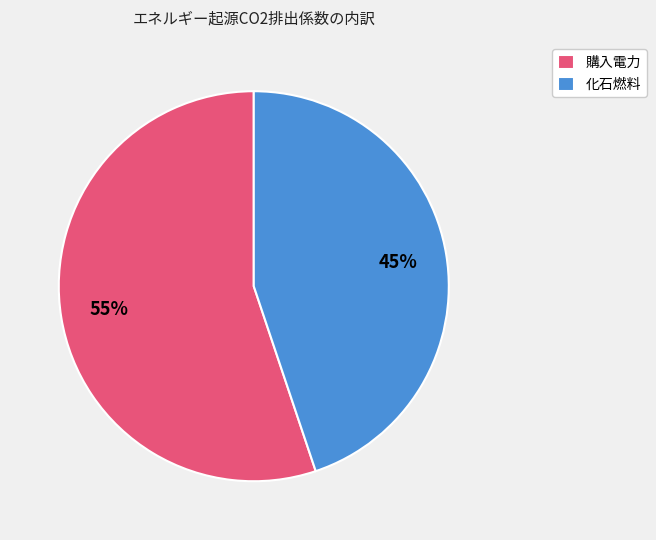

Do 化石燃料 and 購入電力 together represent more than half of the pie?

Yes